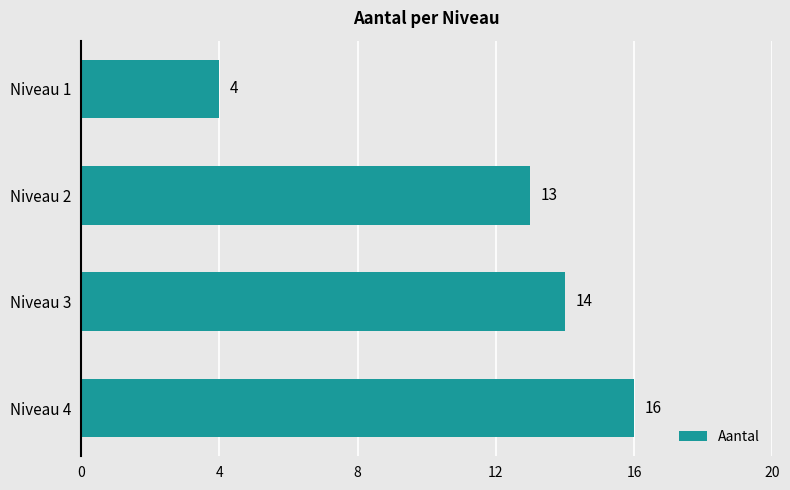

What is the change in value from Niveau 1 to Niveau 4?

+12